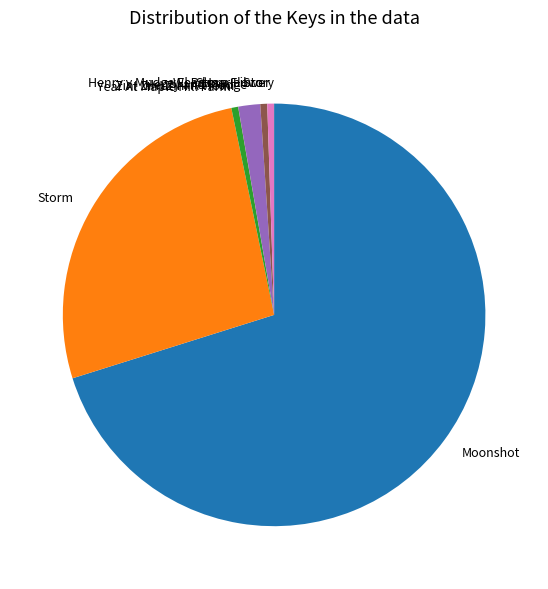

What is the ratio of the value at Weed Is a Flower to the value at Henry y Mudge El Primer Libro?

1.0